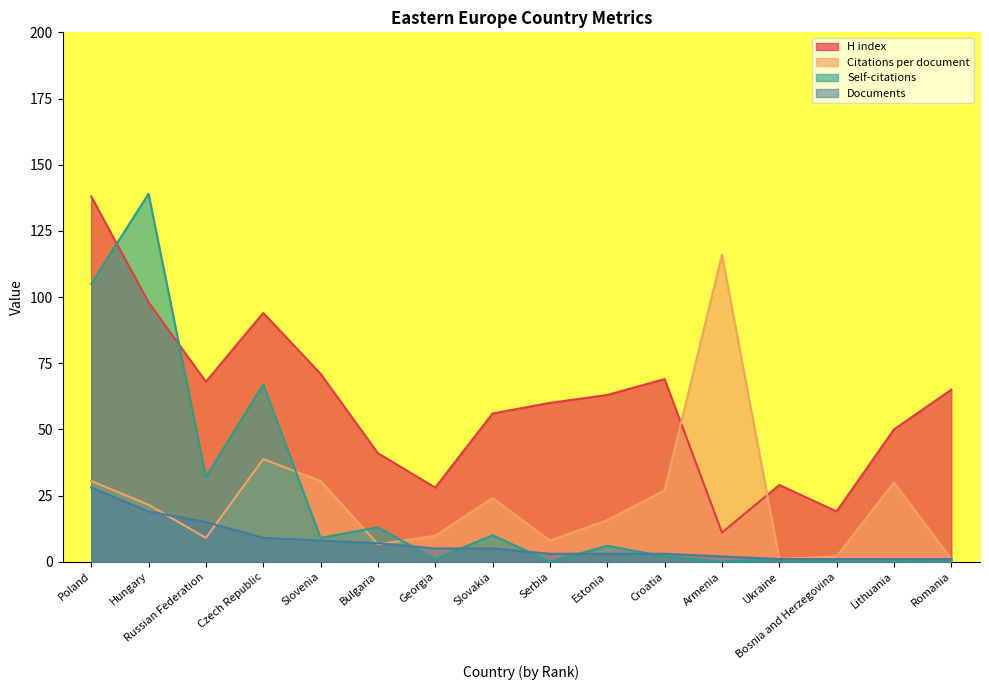

What is the difference between the highest and lowest values at Romania?

64.0